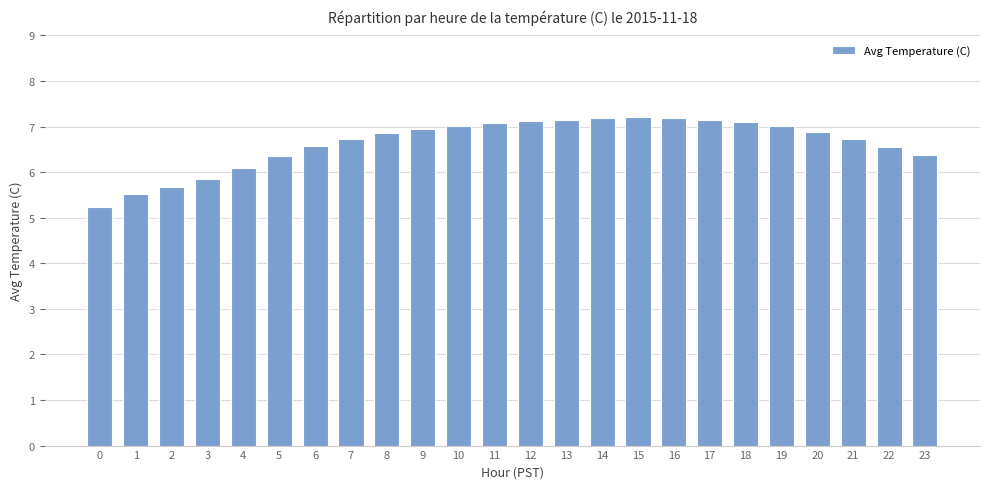

What is the value of the 21st bar from the left?

6.9